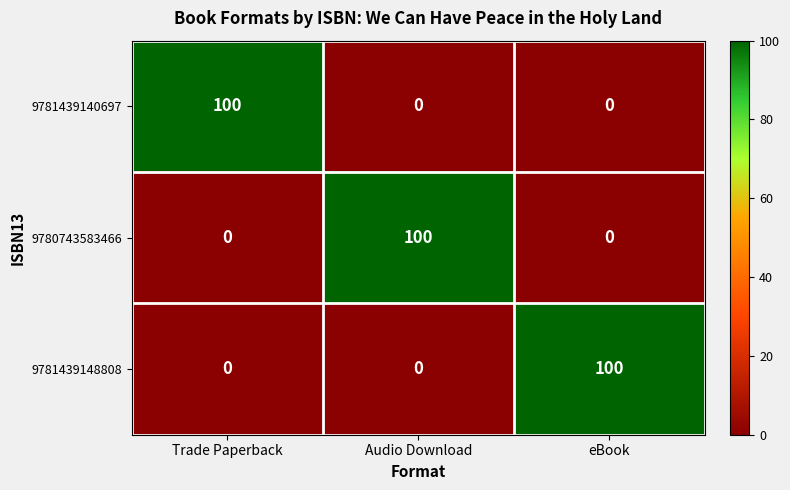

What is the maximum value for 9781439148808?

100